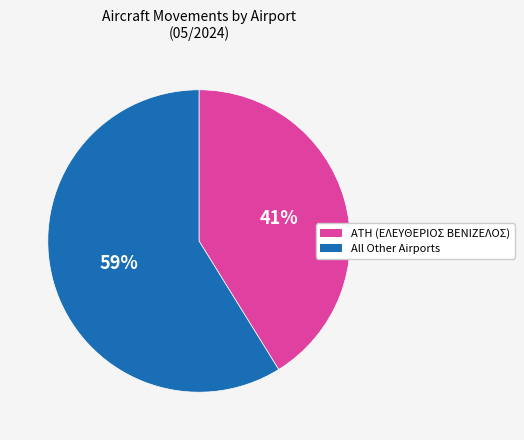

To the nearest percent, what is the difference between the largest and smallest slice percentages?

18%